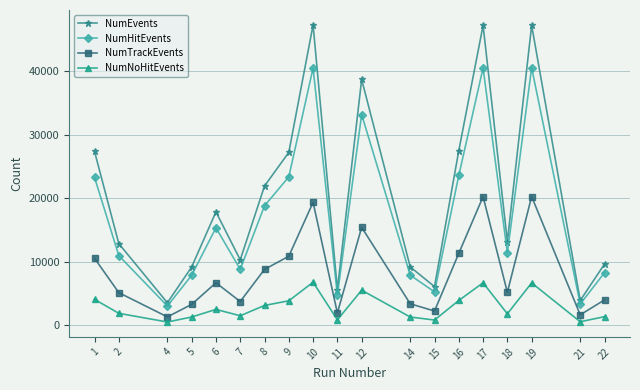

Where does the NumHitEvents series first go above 11376?

1